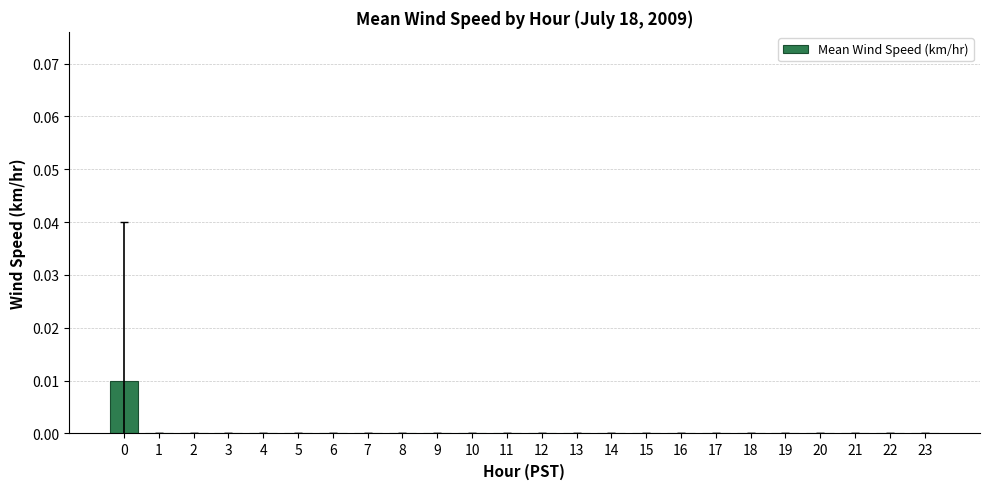

The chart shows a value of 0.0 at 3. True or false?

True